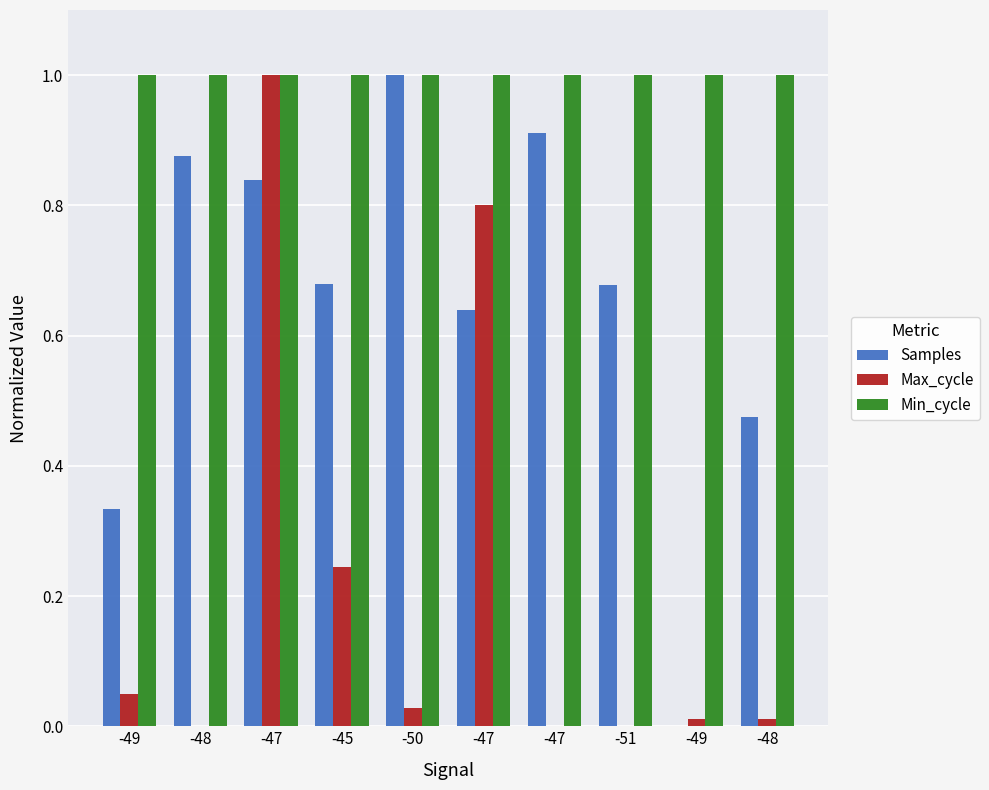

Does the chart contain stacked bars?

No